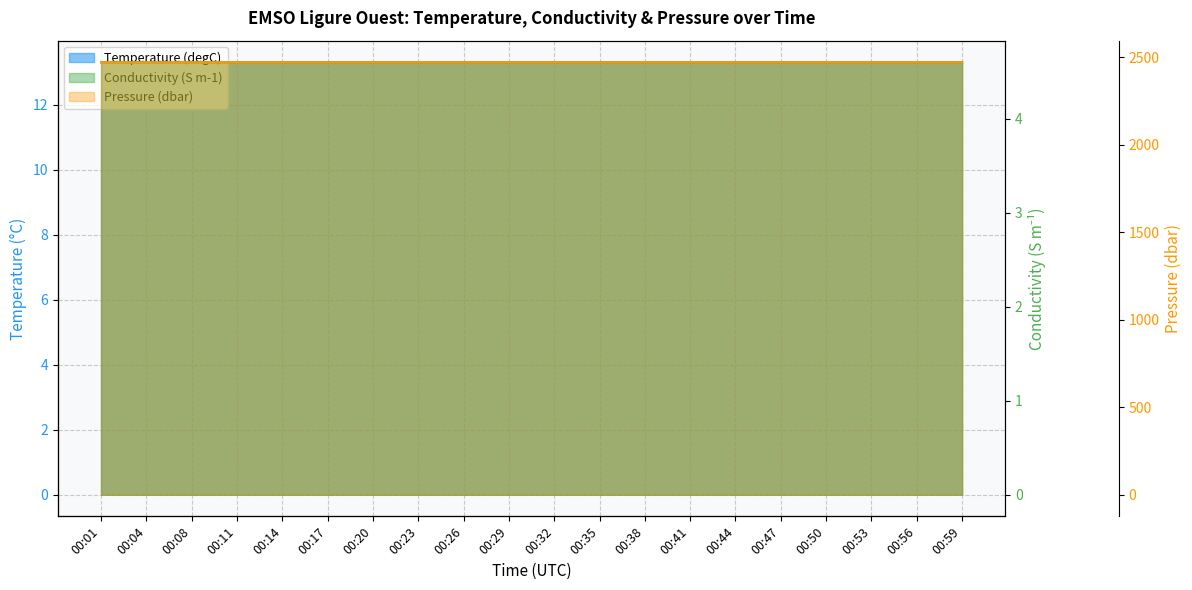

True or false: Temperature (degC) has more than 2 points higher than both neighbors.

True